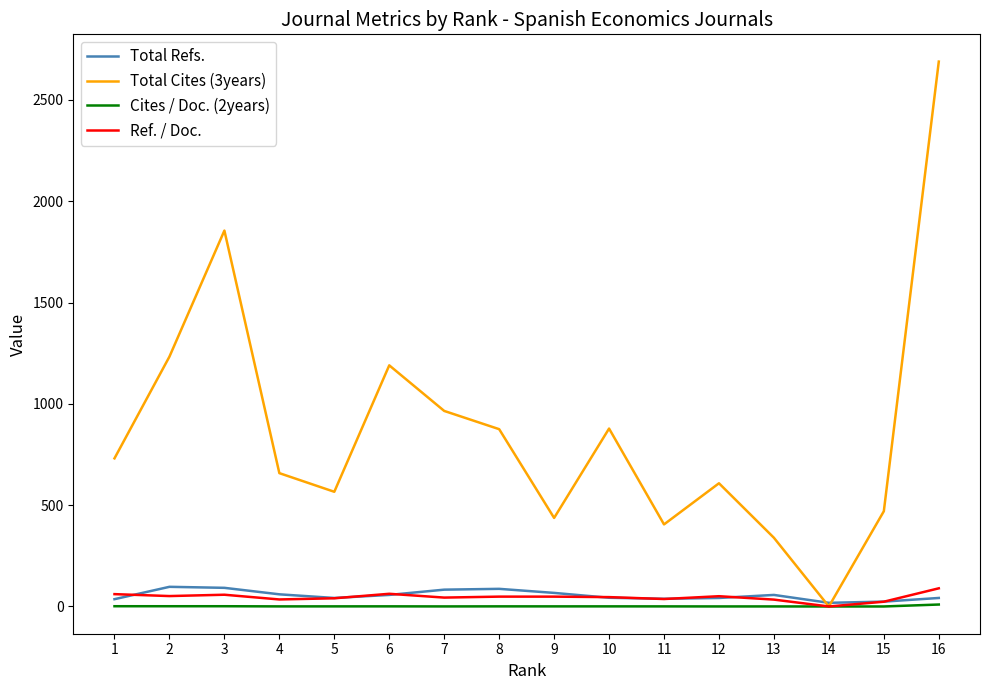

Which series has the largest range (max minus min)?

Total Cites (3years)